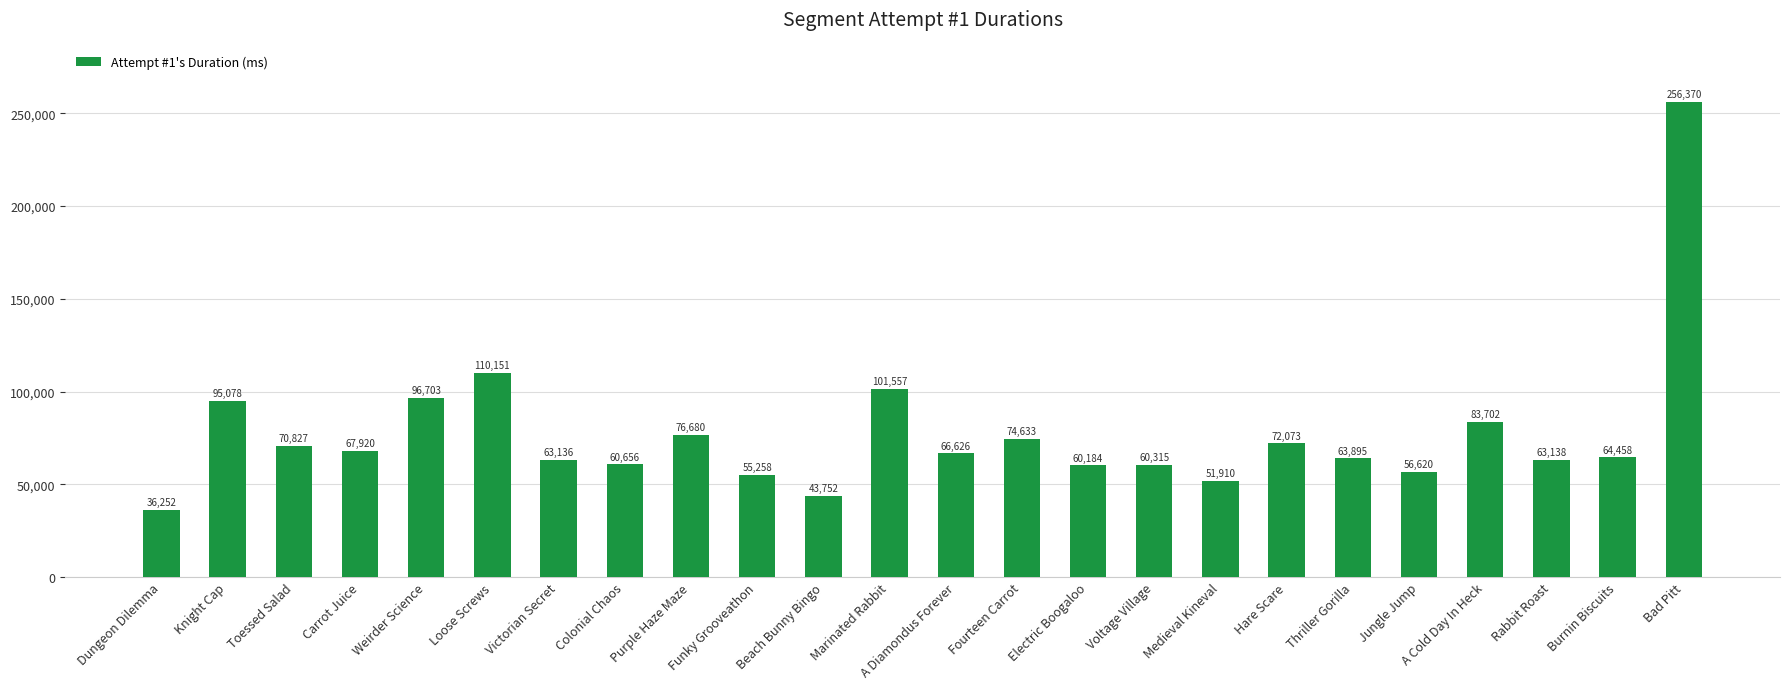

What is the difference between the second highest and second lowest values?

66399